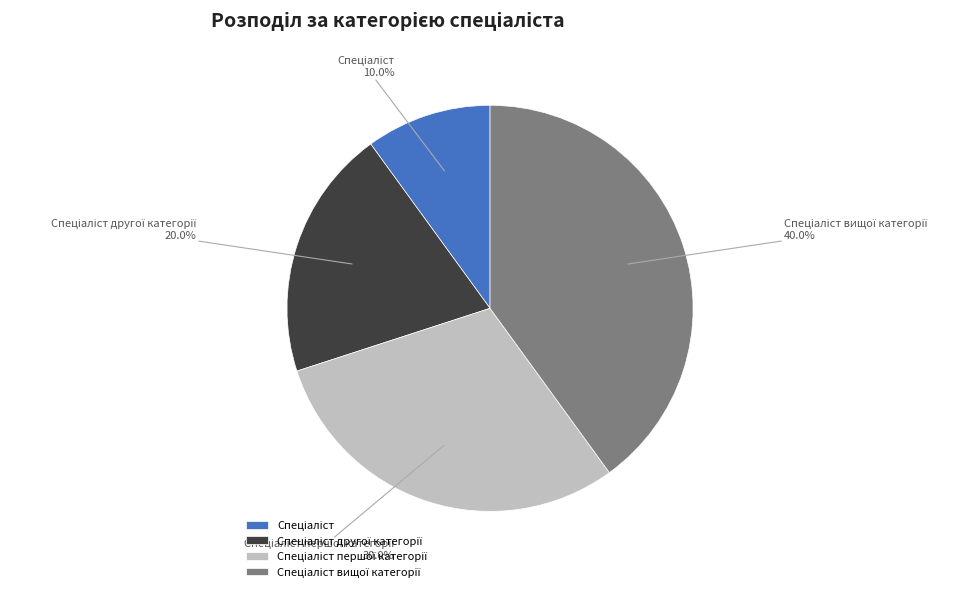

Is there a majority slice in this chart?

No